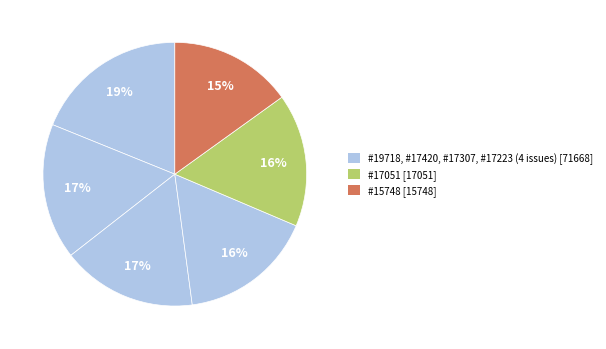

Is there a majority slice in this chart?

No